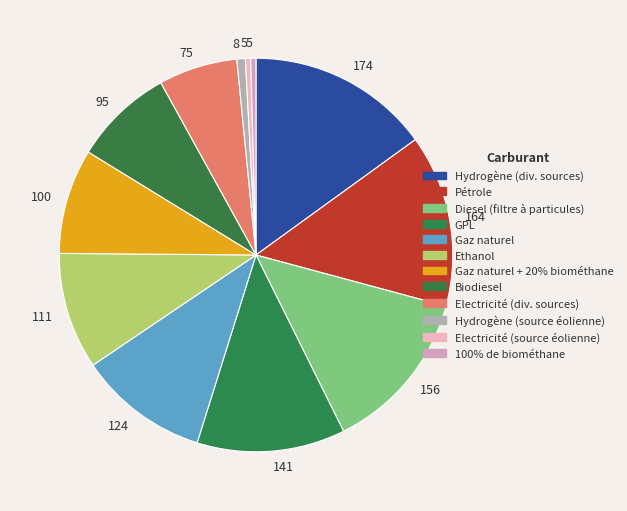

Count the number of slices in the pie.

12